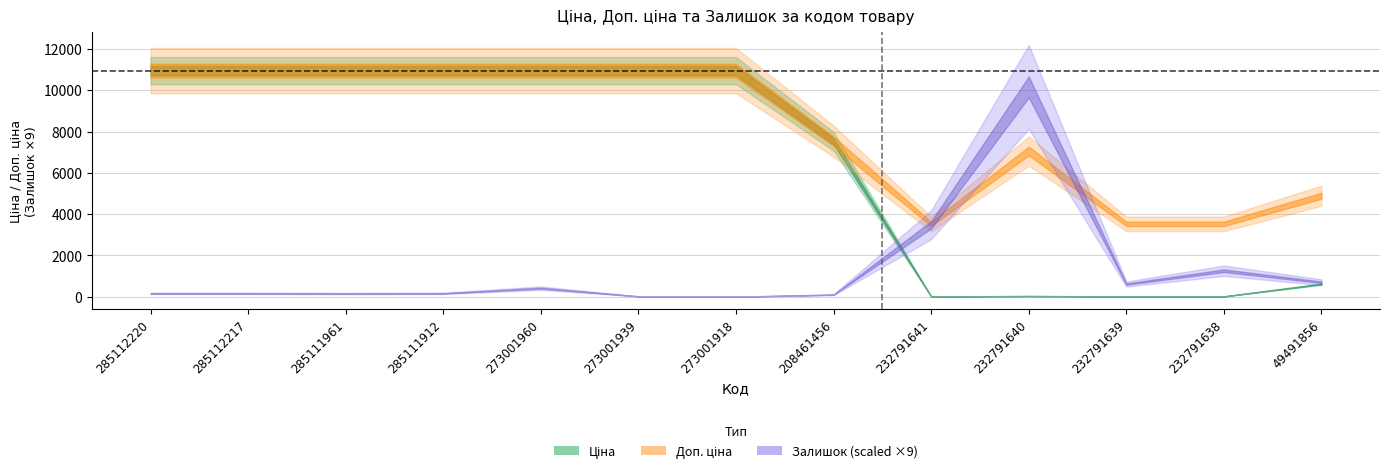

How many data points does each series have?

13